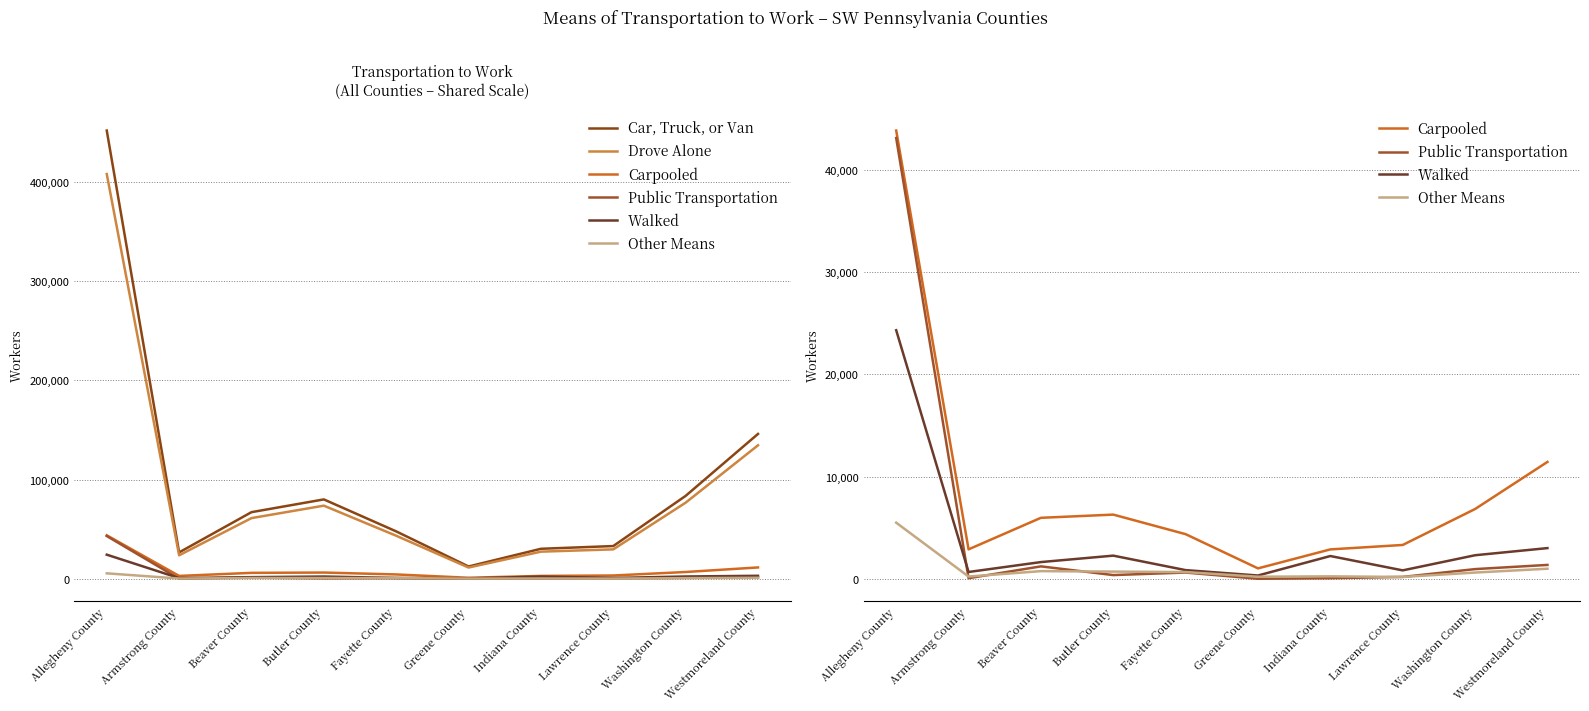

Between Greene County and Westmoreland County, which series saw the biggest shift?

Car, Truck, or Van